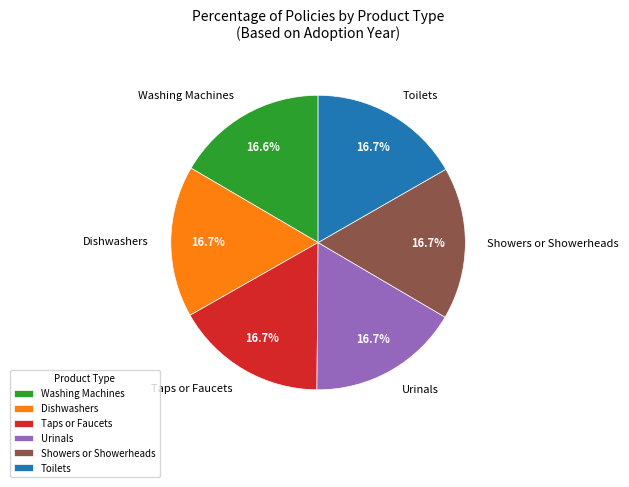

Does any single category account for the majority?

No